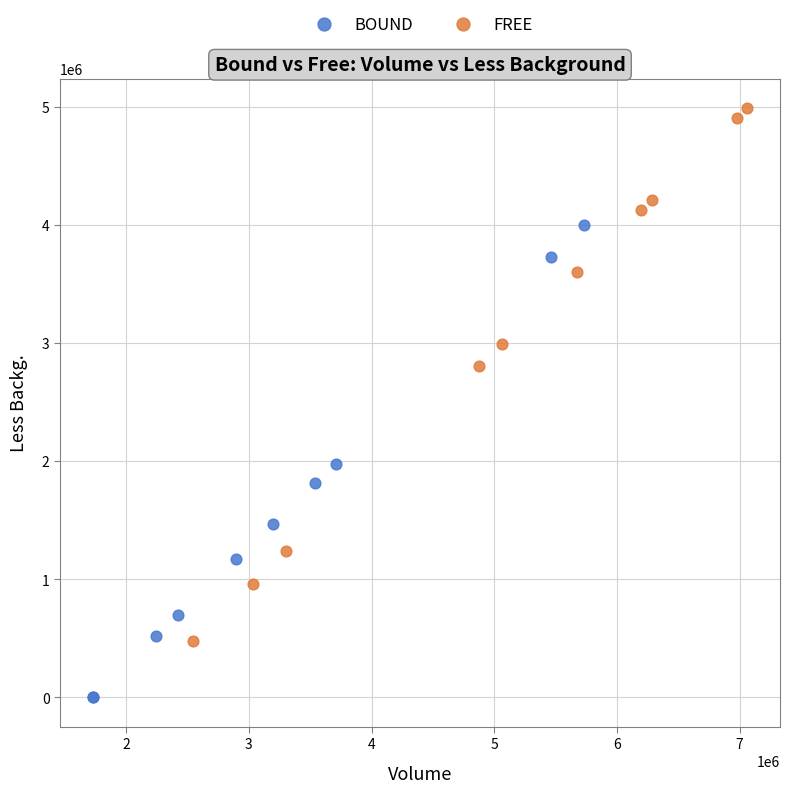

Which series has the widest spread of Y values?

FREE